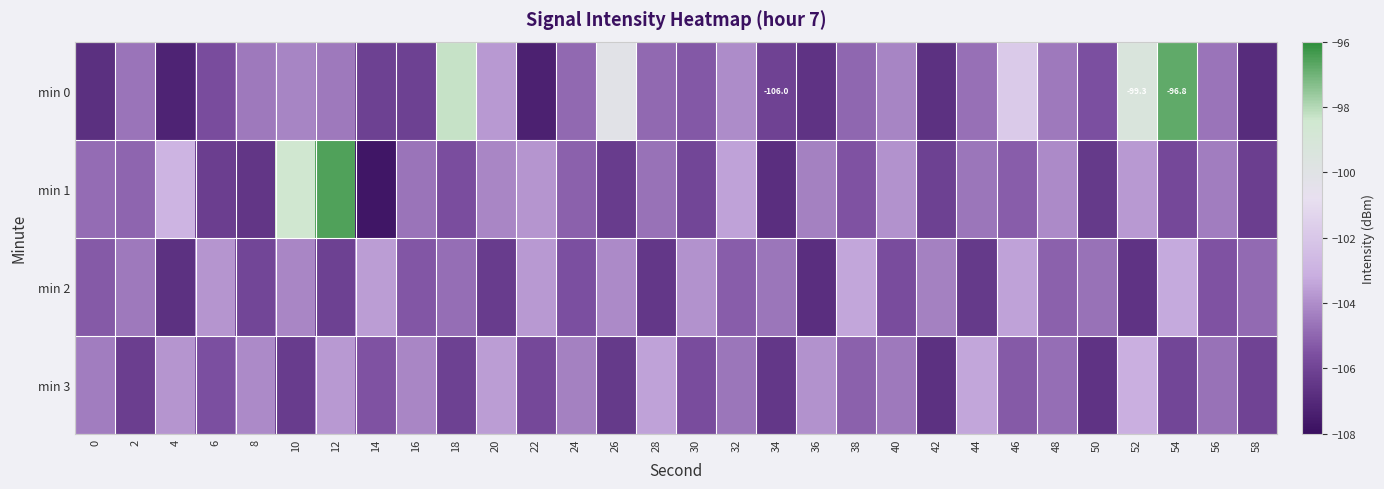

How many series are shown in this chart?

4